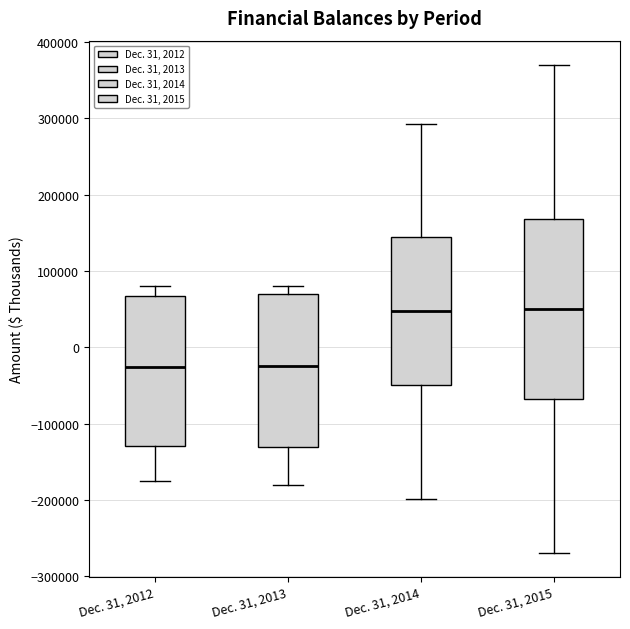

Where does the lower whisker of the box for Dec. 31, 2014 end on the y-axis? The values are not printed on the chart, so give them approximately, as read against the axis.

-200000